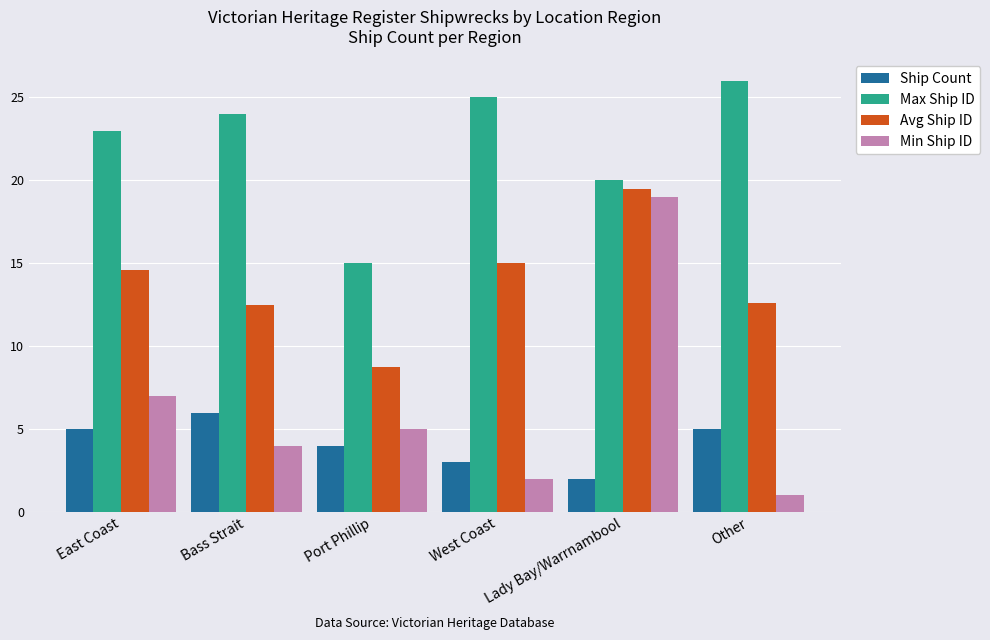

True or false: Ship Count has a value of 8.8 at Other.

False